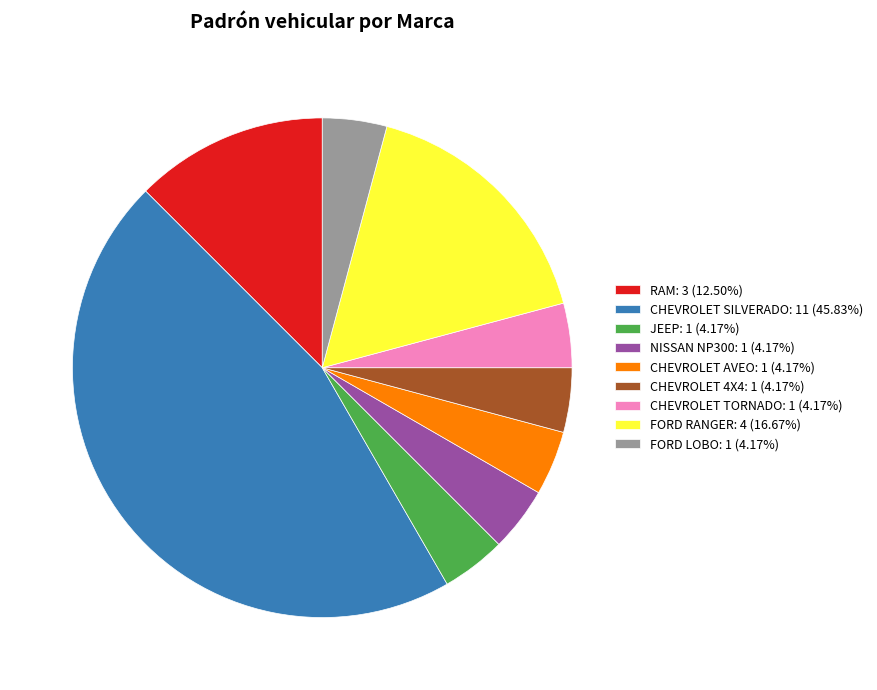

How many slices are in this pie chart?

9